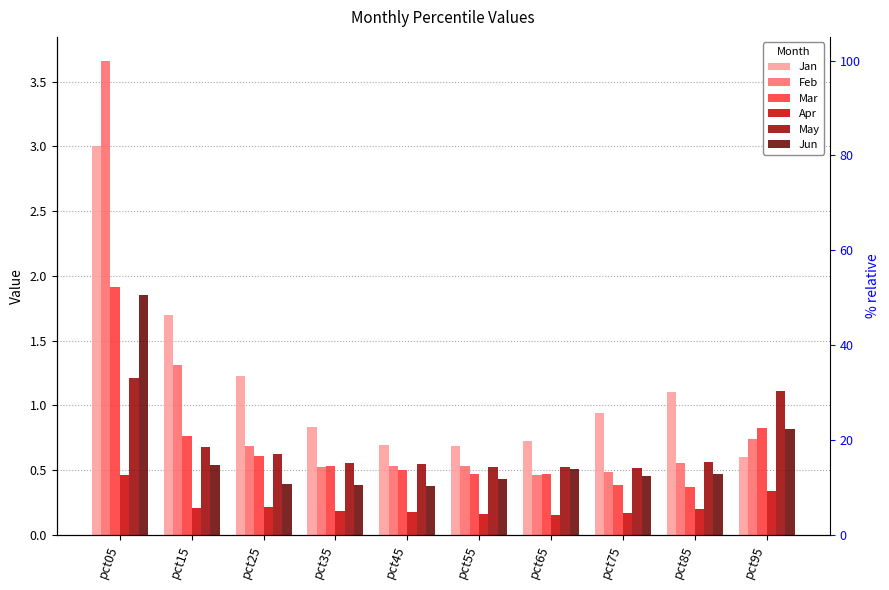

Reading right to left, what are all the values shown in this chart?

Jan: 0.6	1.1	0.9	0.7	0.7	0.7	0.8	1.2	1.7	3.0
Feb: 0.7	0.6	0.5	0.5	0.5	0.5	0.5	0.7	1.3	3.7
Mar: 0.8	0.4	0.4	0.5	0.5	0.5	0.5	0.6	0.8	1.9
Apr: 0.3	0.2	0.2	0.2	0.2	0.2	0.2	0.2	0.2	0.5
May: 1.1	0.6	0.5	0.5	0.5	0.5	0.6	0.6	0.7	1.2
Jun: 0.8	0.5	0.5	0.5	0.4	0.4	0.4	0.4	0.5	1.9